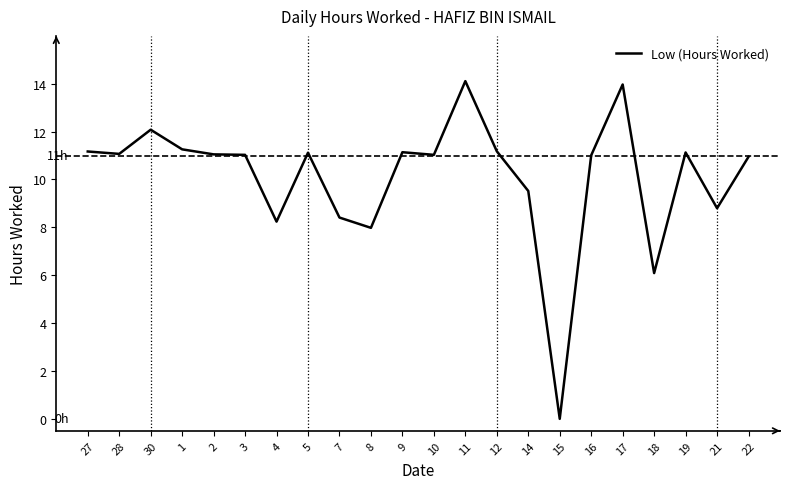

What is the change in value from 8 to 22?

+3.0